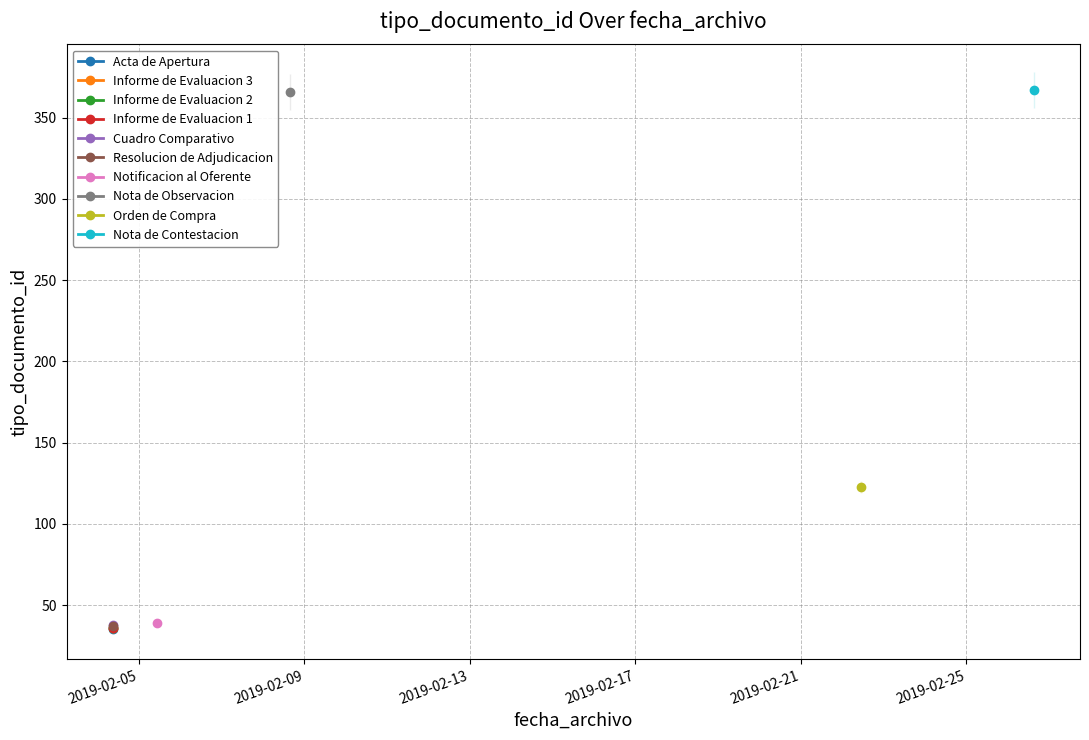

The value at 2019-02-05 10:37:30 is 27. True or false?

False